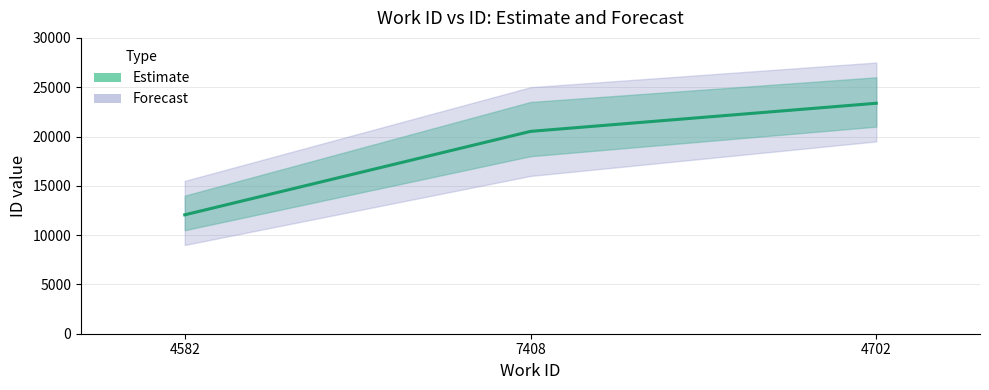

List the labels in order of value, smallest first.

4582, 7408, 4702